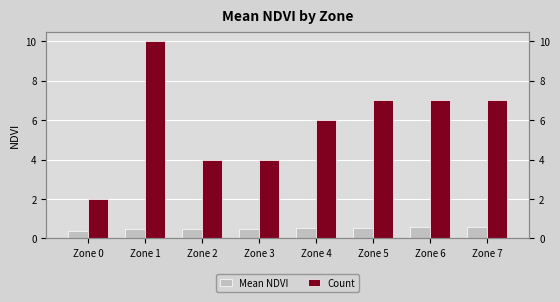

Is it true that Mean NDVI equals 0.4 at Zone 0?

True